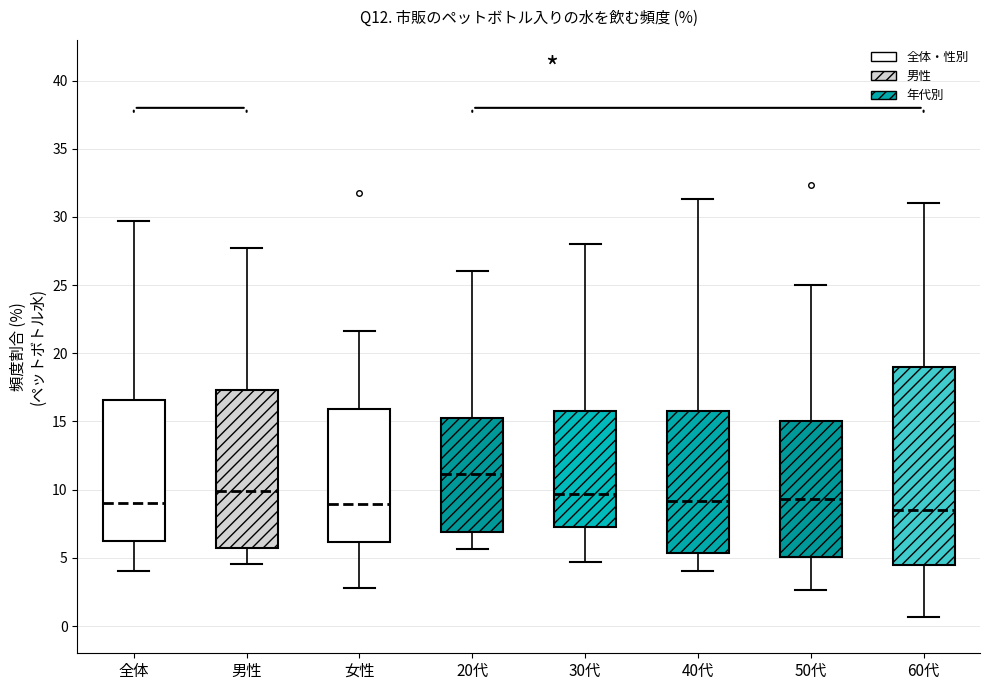

Reading left to right, read every box against the y-axis: the position of its median line, the range the box covers, and the ends of its whiskers. The values are not printed on the chart, so give them approximately, as read against the axis.

全体: median 9.0, box 6.5 to 16.5, whiskers 4.0 to 29.5
男性: median 10.0, box 5.5 to 17.5, whiskers 4.5 to 27.5
女性: median 9.0, box 6.0 to 16.0, whiskers 3.0 to 21.5
20代: median 11.0, box 7.0 to 15.5, whiskers 5.5 to 26.0
30代: median 9.5, box 7.5 to 16.0, whiskers 4.5 to 28.0
40代: median 9.0, box 5.5 to 16.0, whiskers 4.0 to 31.5
50代: median 9.5, box 5.0 to 15.0, whiskers 2.5 to 25.0
60代: median 8.5, box 4.5 to 19.0, whiskers 0.5 to 31.0